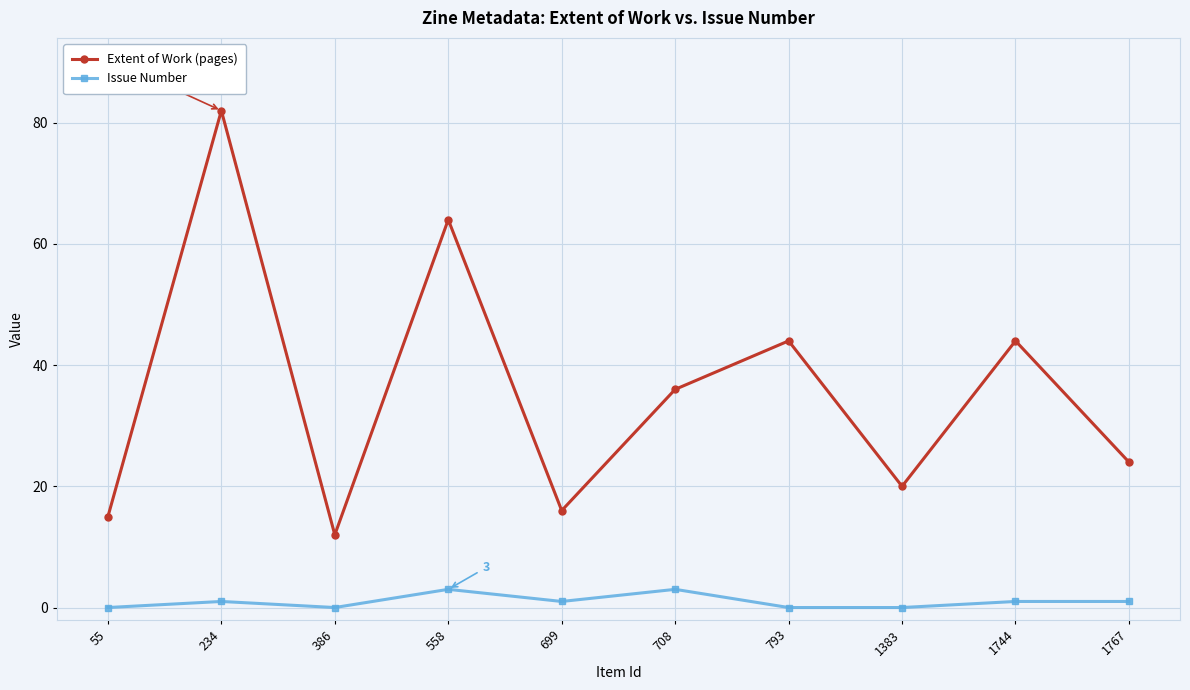

Which series has the largest total across all categories?

Extent of Work (pages)